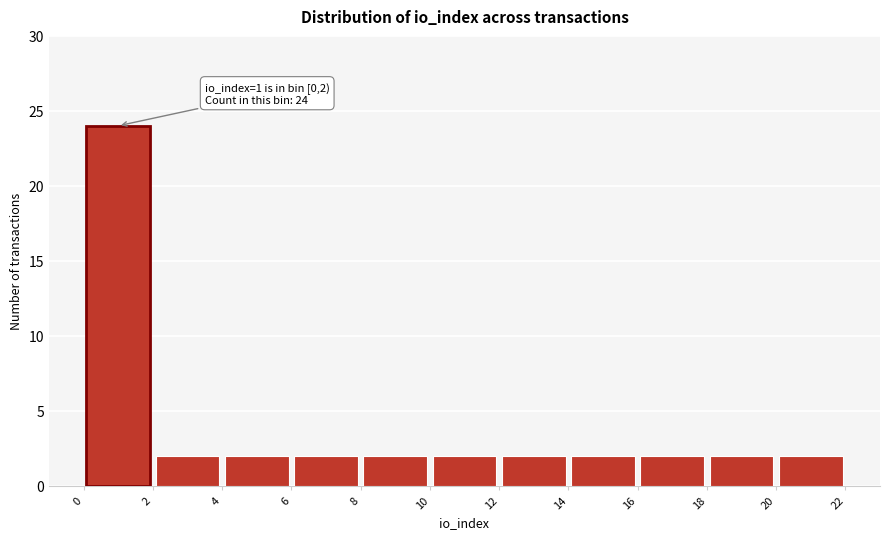

Which range on the x-axis has the tallest bar?

0 to 2